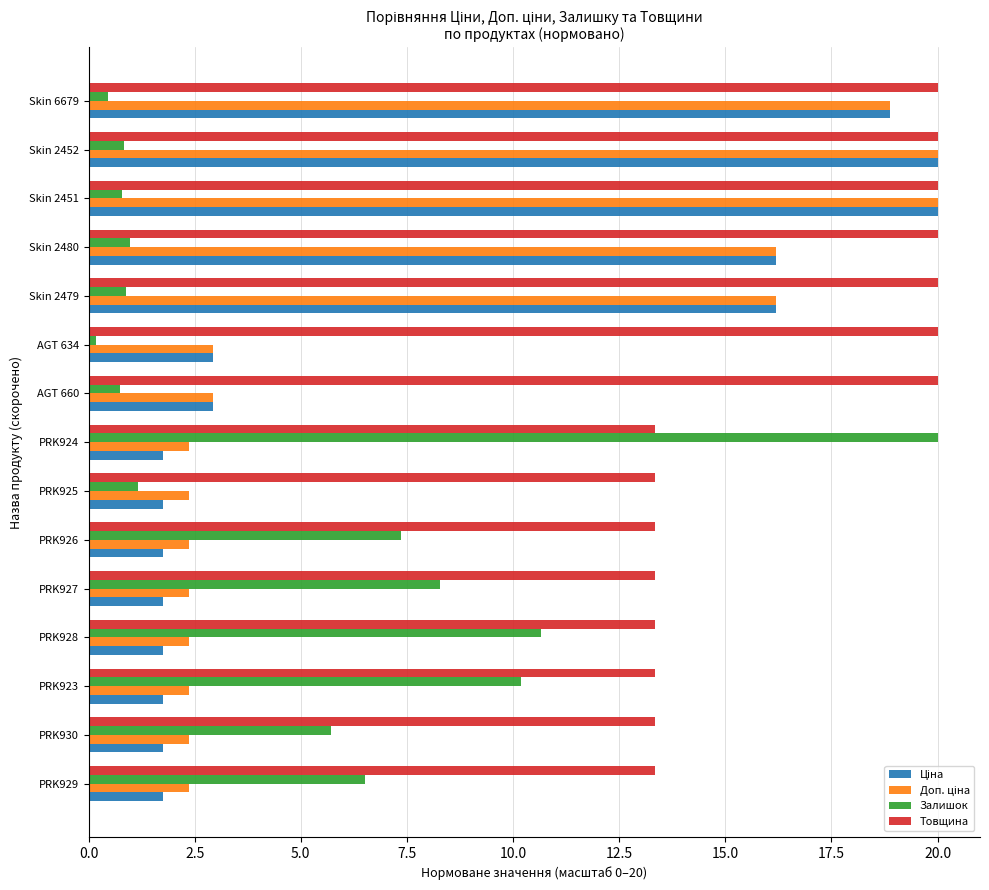

At how many categories does at least one series exceed 7?

15